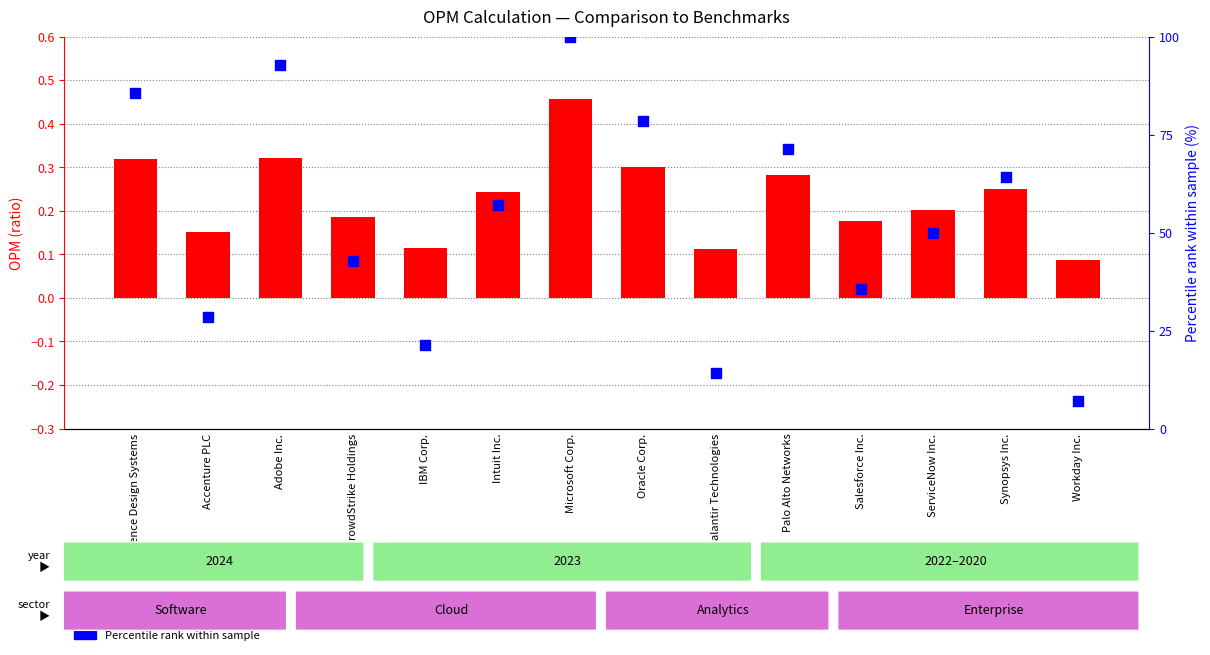

At how many categories does at least one series exceed 61?

6